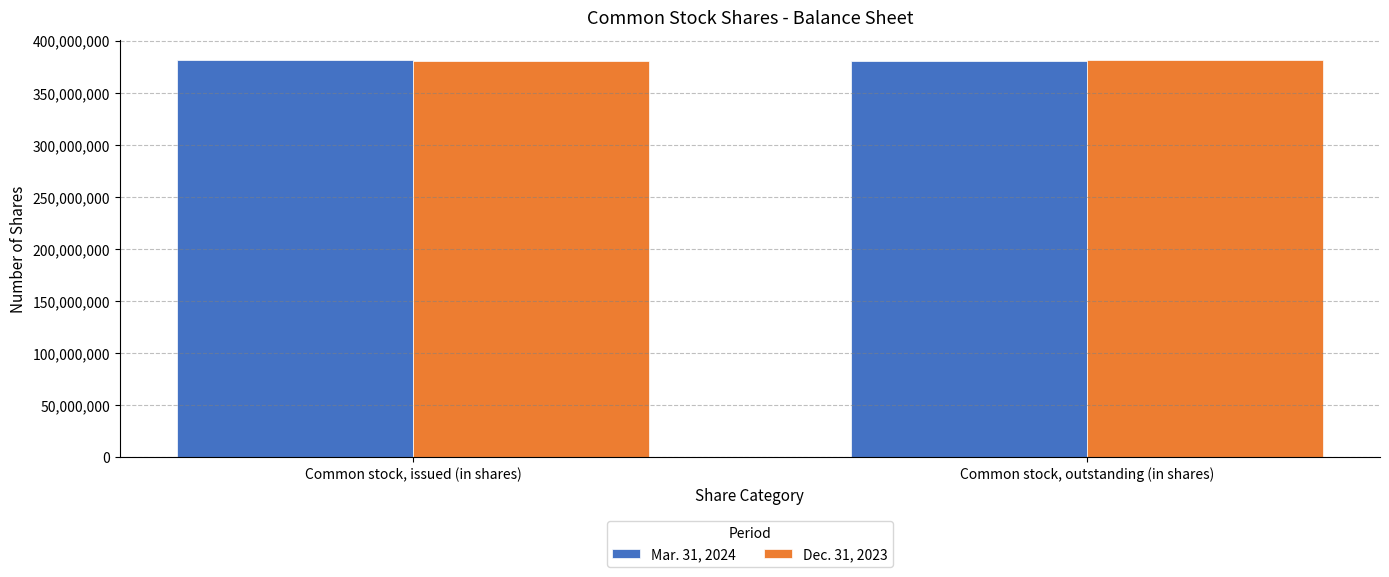

What is the sum of all Dec. 31, 2023 values?

762466000